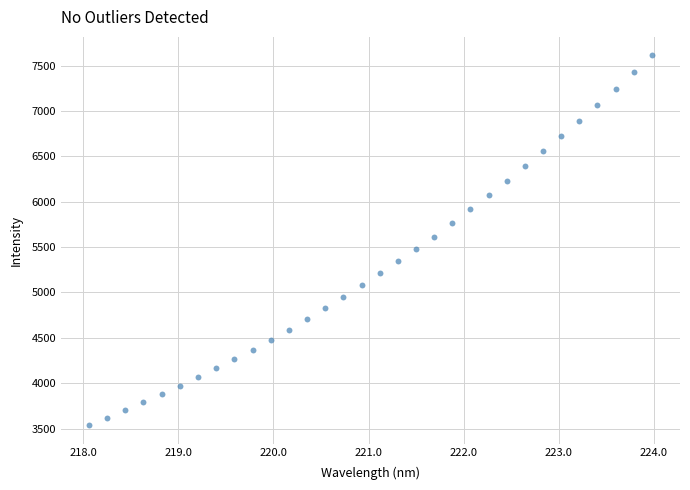

What is the range of X values (max minus min)?

5.9